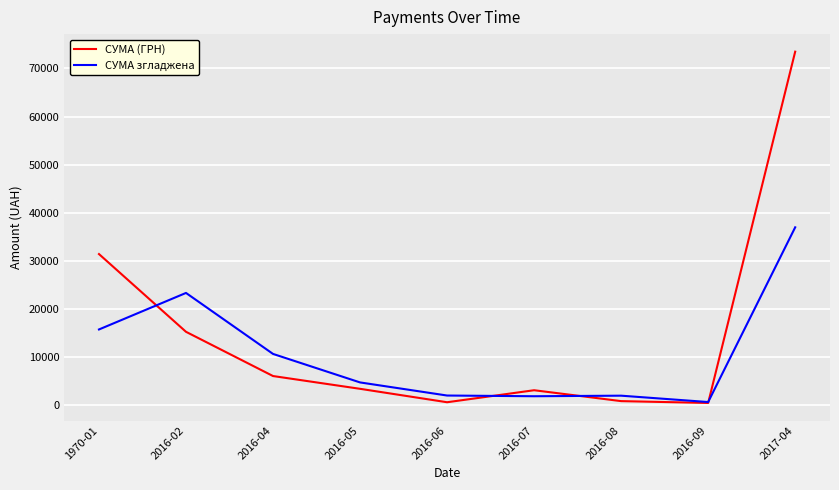

What is the difference between the maximum and minimum values in the СУМА згладжена series?

36354.3